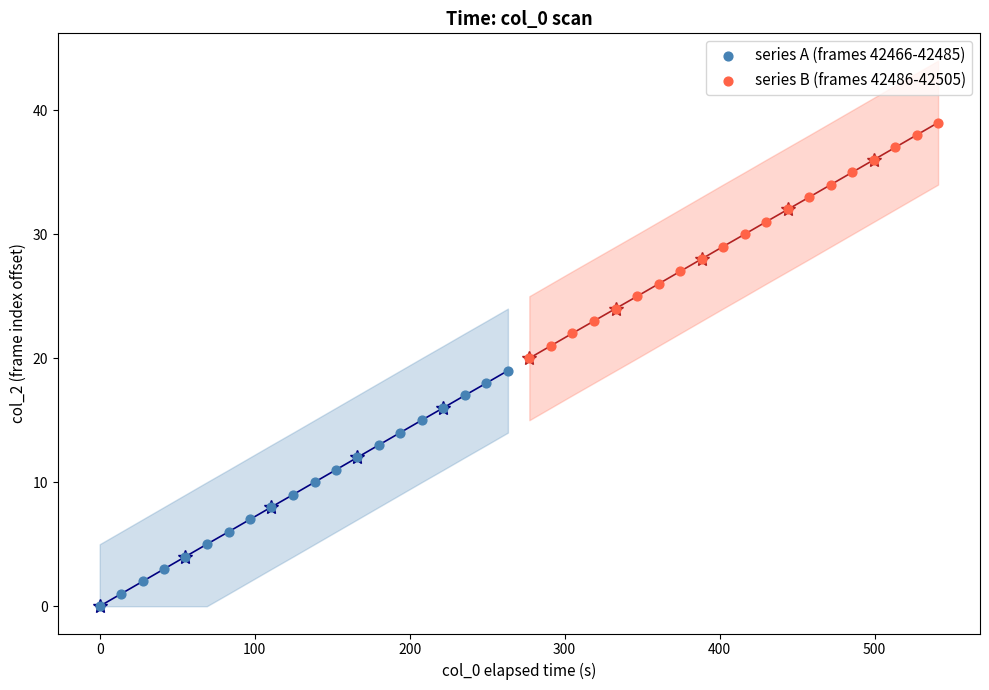

Which series contains the lowest Y value?

series A (frames 42466-42485)